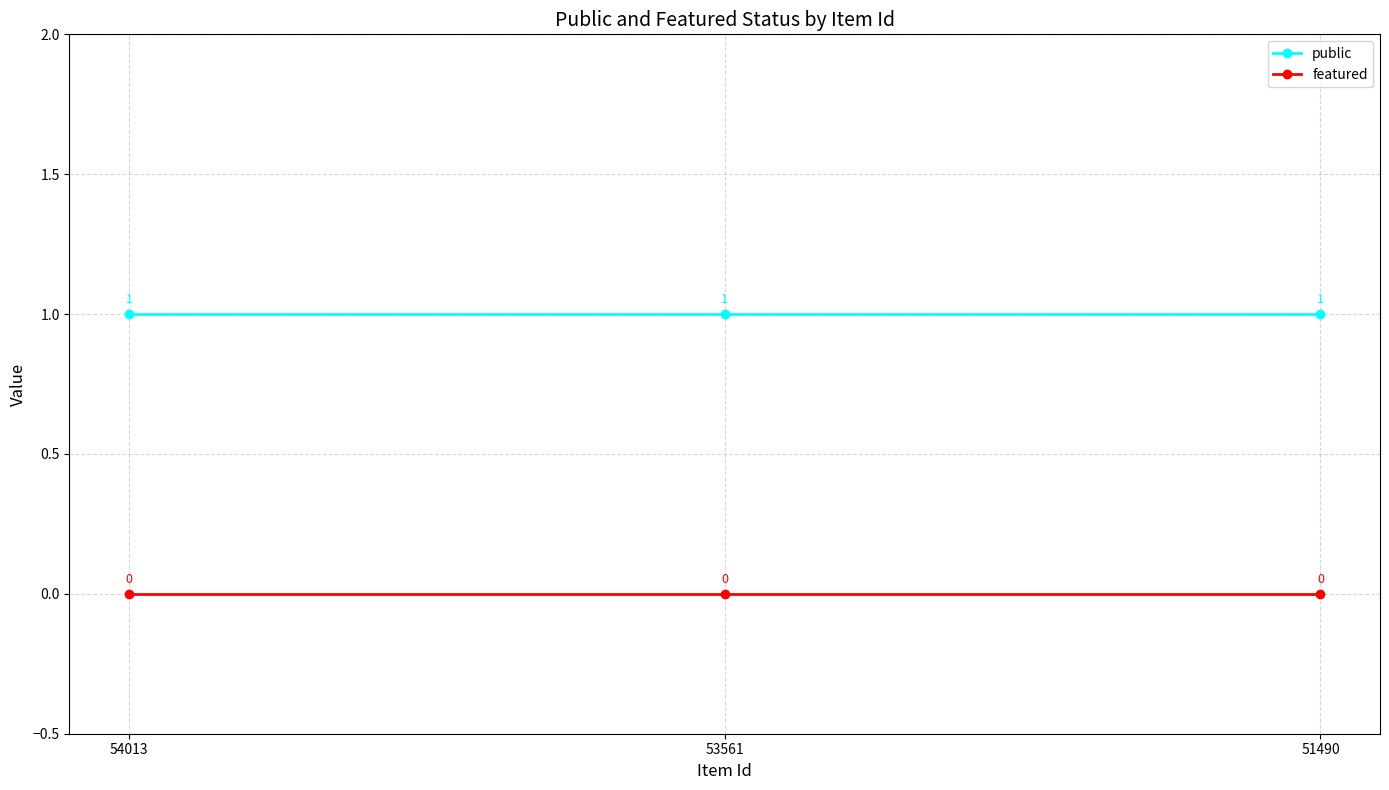

What is the spread (max minus min) of values at 53561?

1